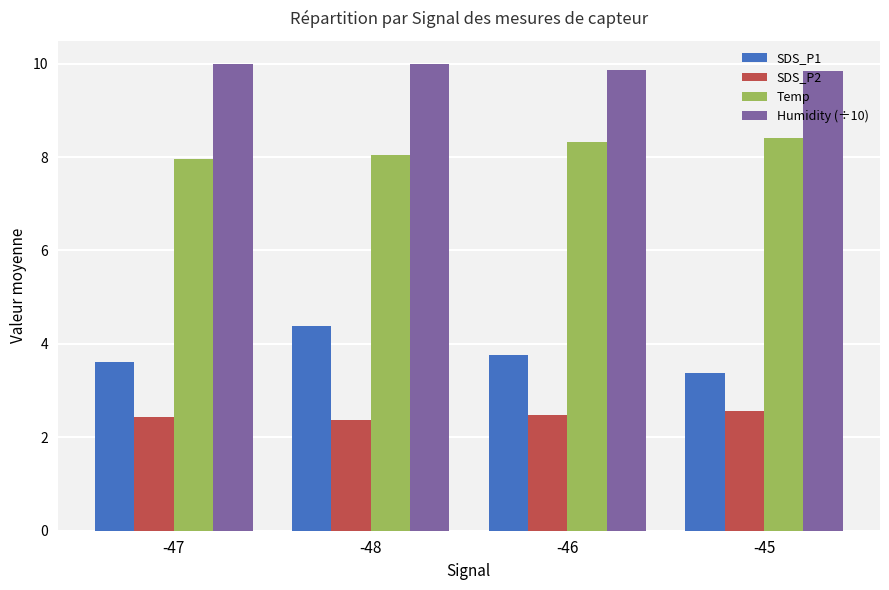

At -46, list the series in order from smallest to largest.

SDS_P2, SDS_P1, Temp, Humidity (÷10)